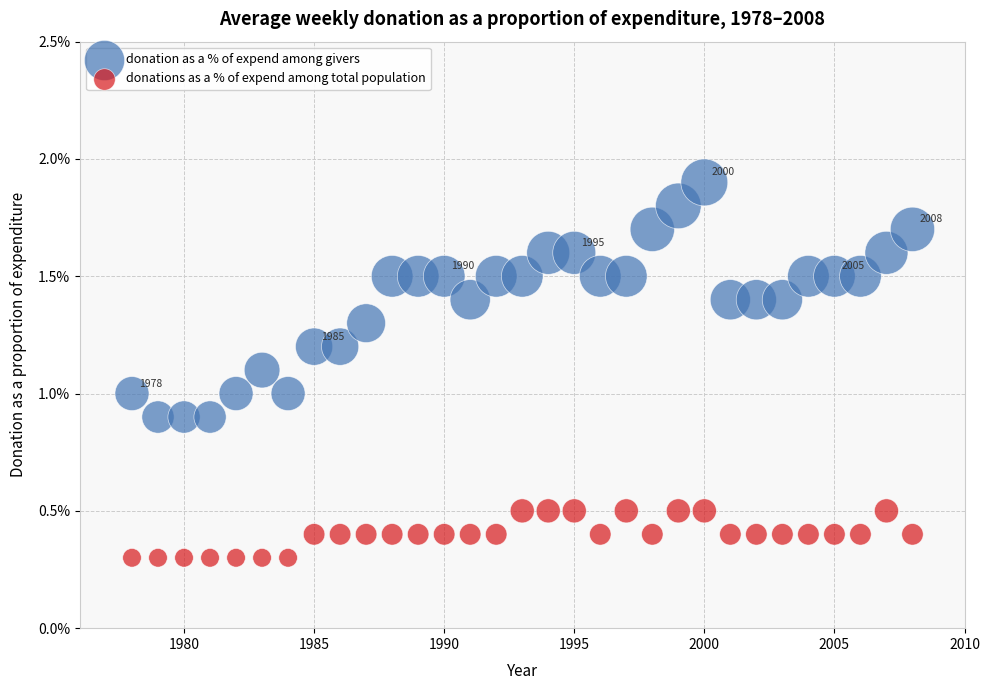

Which series reaches the maximum Y coordinate?

donation as a % of expend among givers